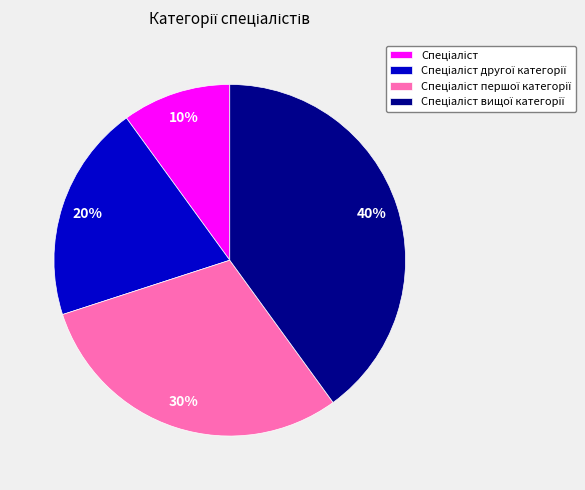

How many segments does this pie chart have?

4